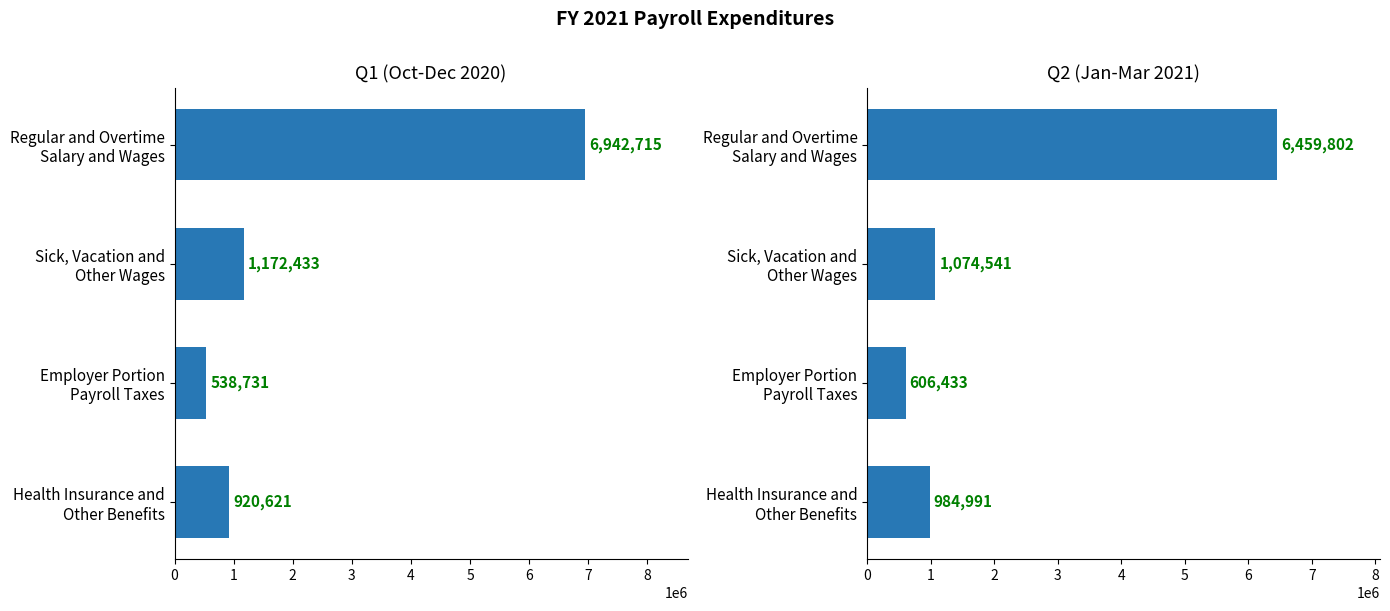

How many data points in Q2 (Jan-Mar 2021) are above 1074541?

1